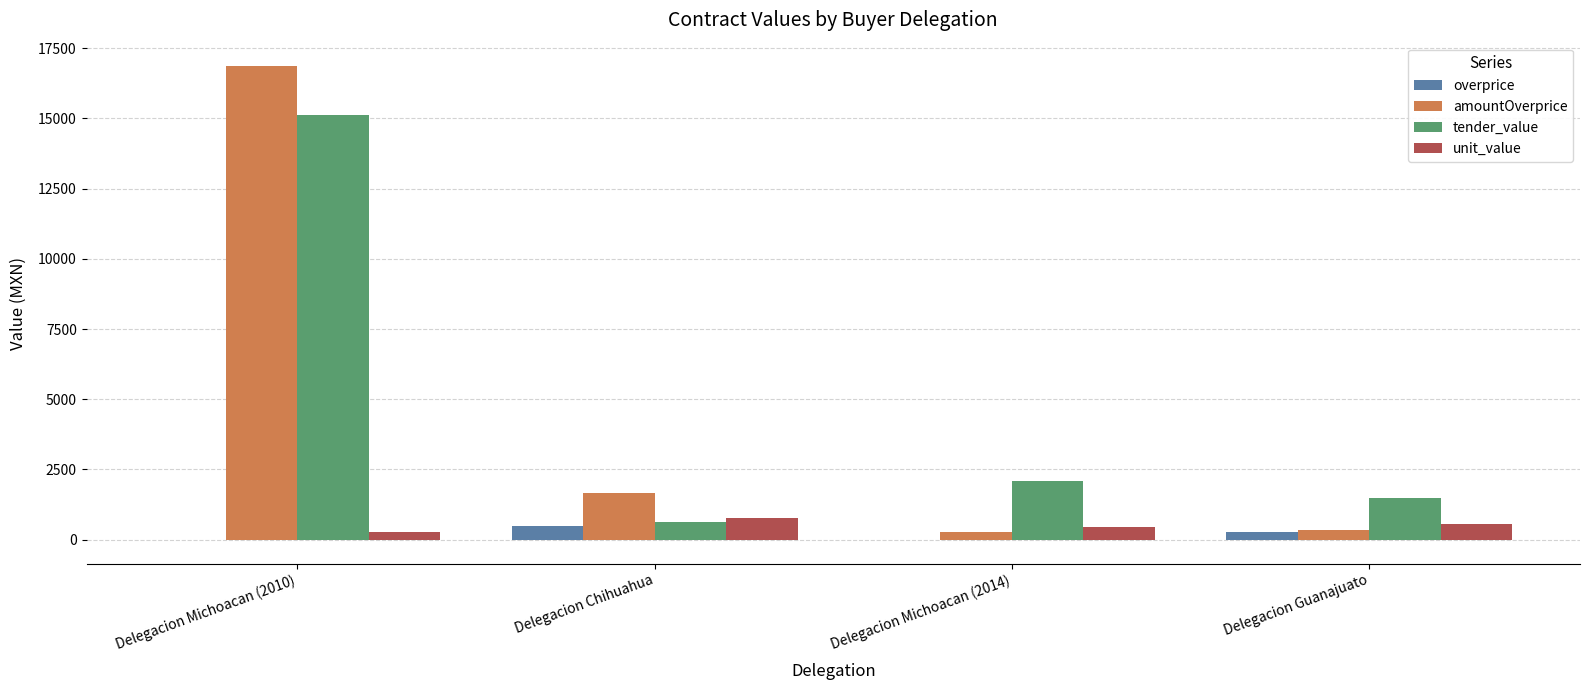

At which label does tender_value reach its peak?

Delegacion Michoacan (2010)